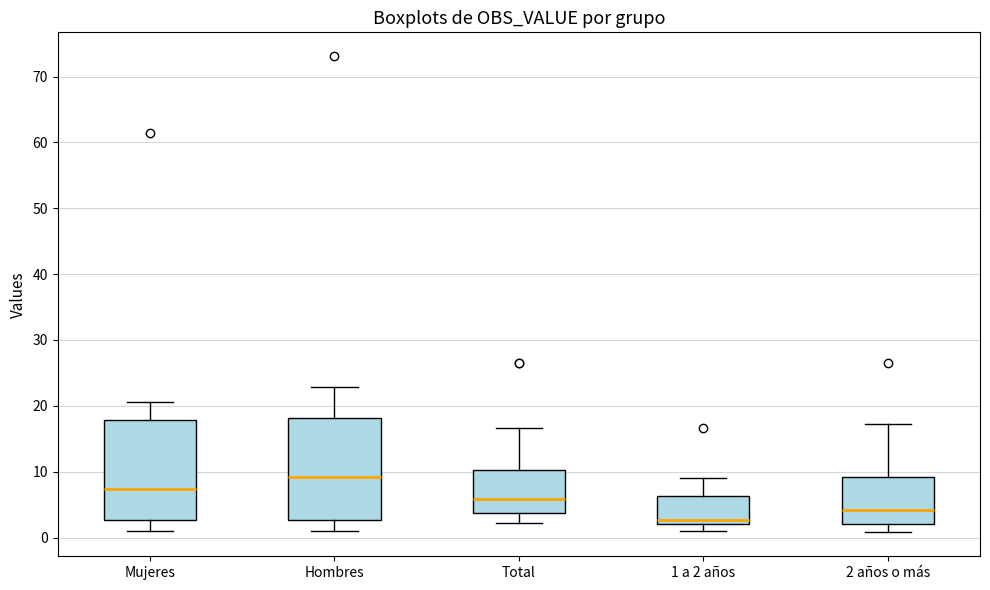

Where does the upper whisker of the box for Total end on the y-axis? The values are not printed on the chart, so give them approximately, as read against the axis.

17